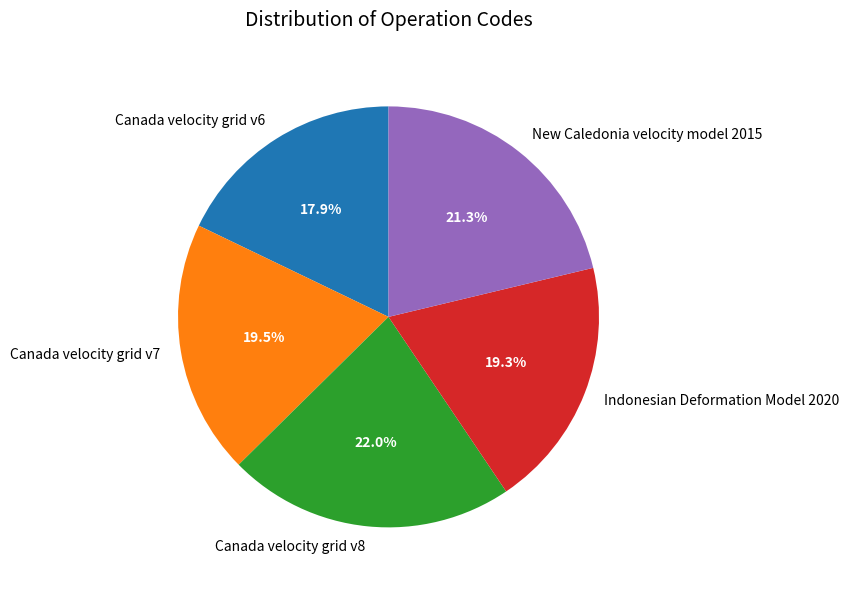

Do Canada velocity grid v6 and New Caledonia velocity model 2015 together represent more than half of the pie?

No